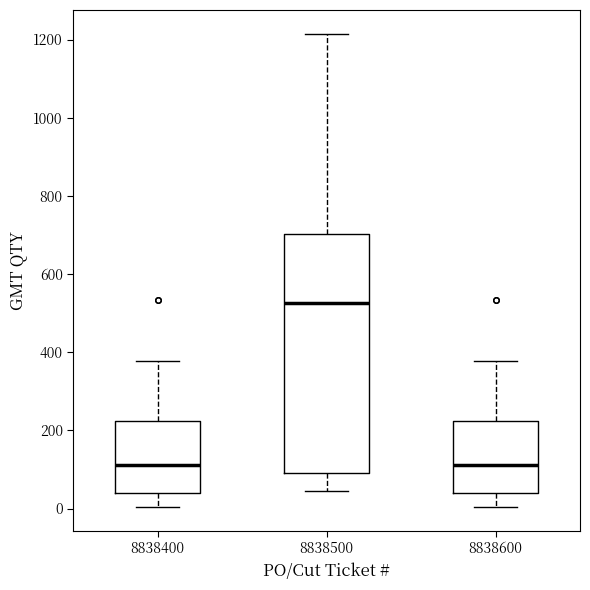

Reading left to right, transcribe this box plot: for each box, give where its median line is, the range the box spans, and where its two whiskers end, as read against the y-axis. The values are not printed on the chart, so give them approximately, as read against the axis.

8838400: median 120, box 40 to 220, whiskers 0 to 380
8838500: median 520, box 100 to 700, whiskers 40 to 1220
8838600: median 120, box 40 to 220, whiskers 0 to 380